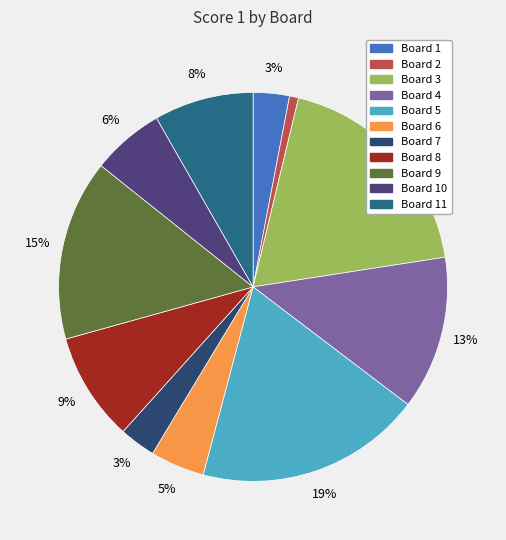

To the nearest percent, what is the difference between the largest and smallest slice percentages?

18%